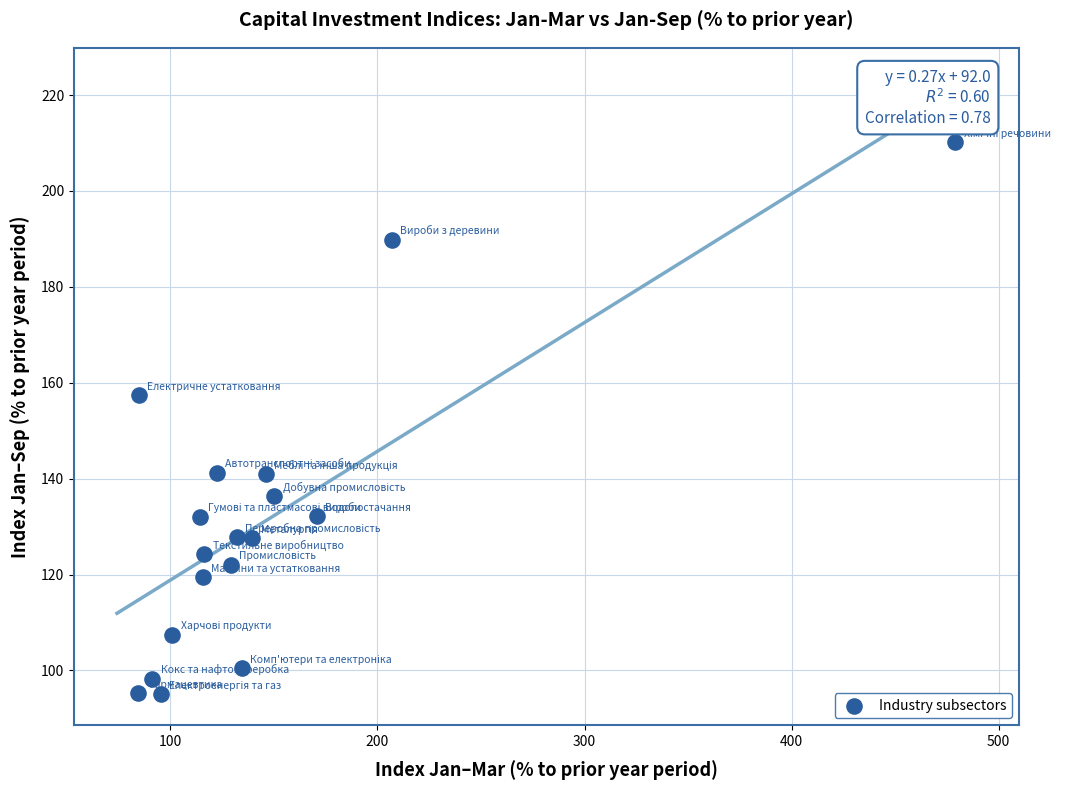

What Y value in the scatter plot is closest to 152?

157.4